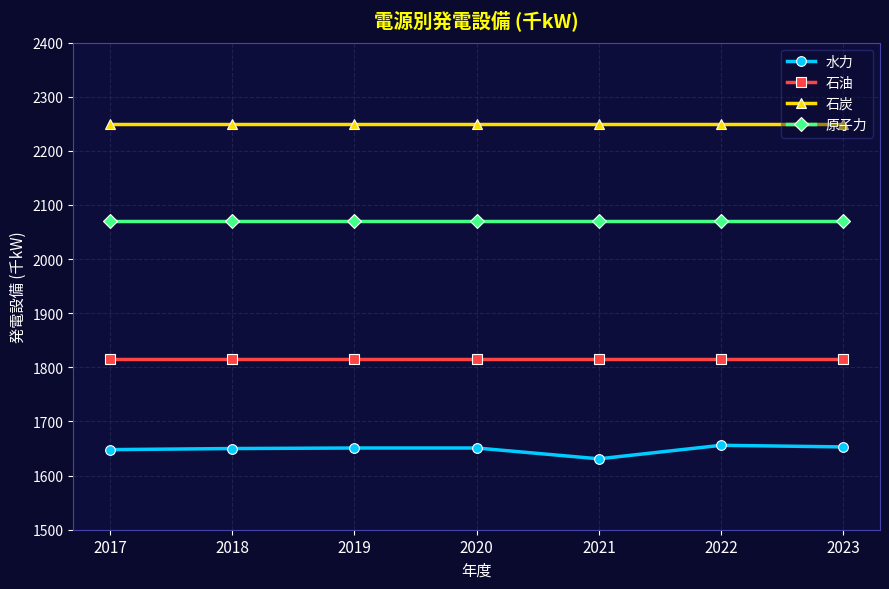

Does the chart display data point markers on the line(s)?

Yes